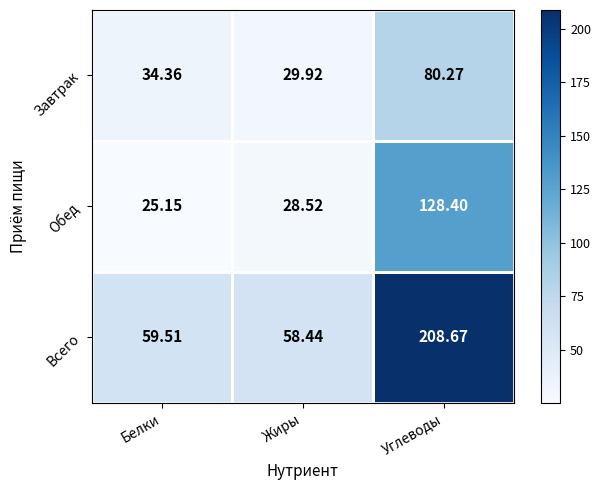

At which label does Всего reach its peak?

Углеводы